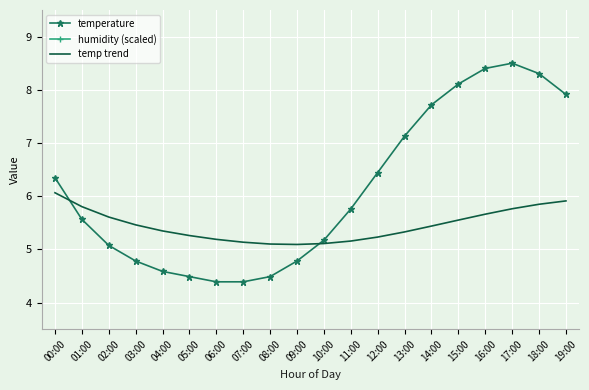

What is the highest value of the humidity (scaled) series?

10.5